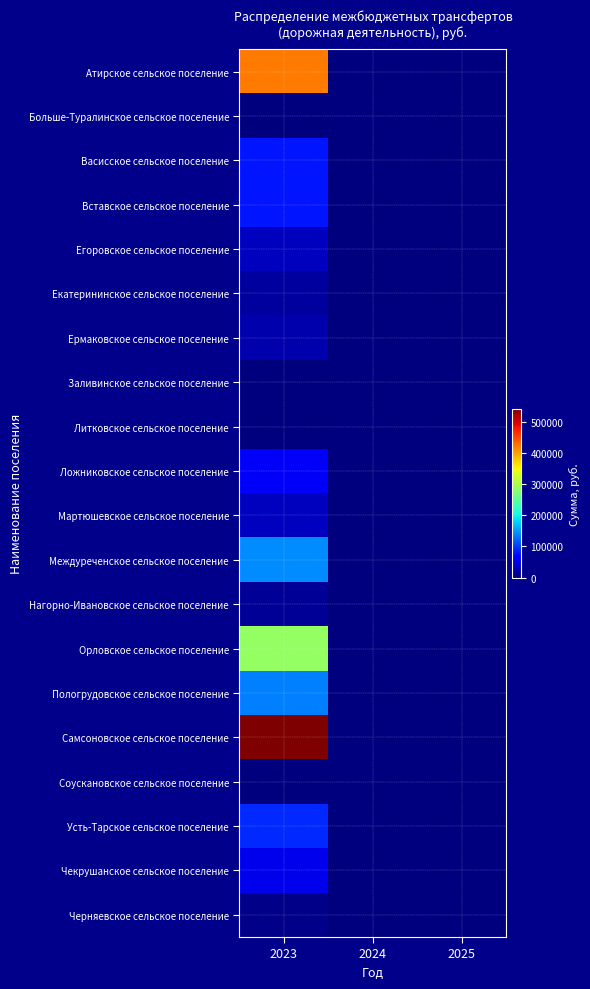

Which series has the largest range (max minus min)?

Самсоновское сельское поселение